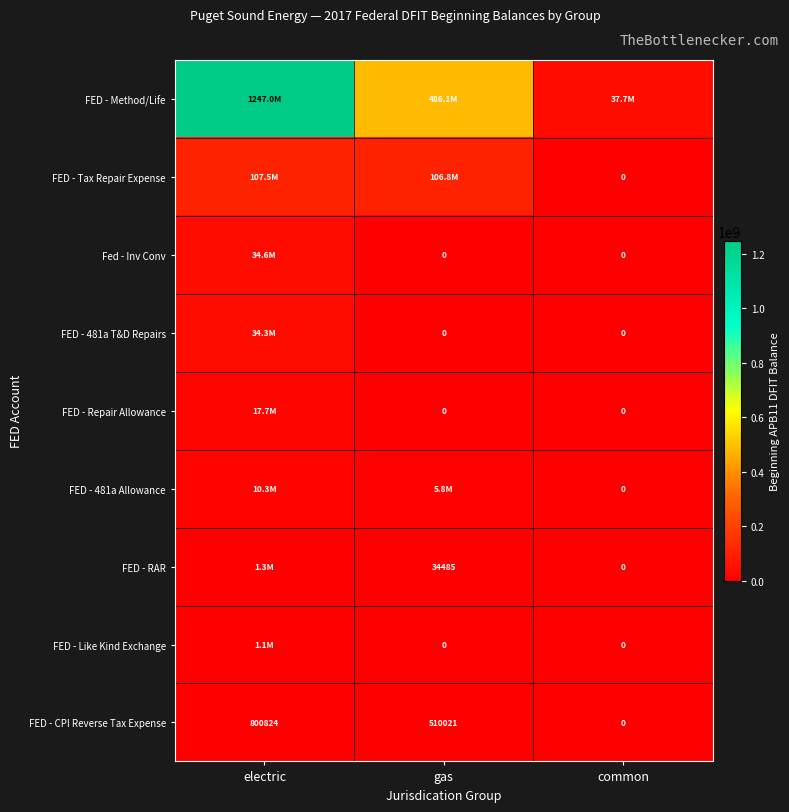

True or false: FED - CPI Reverse Tax Expense has a value of 0 at common.

True